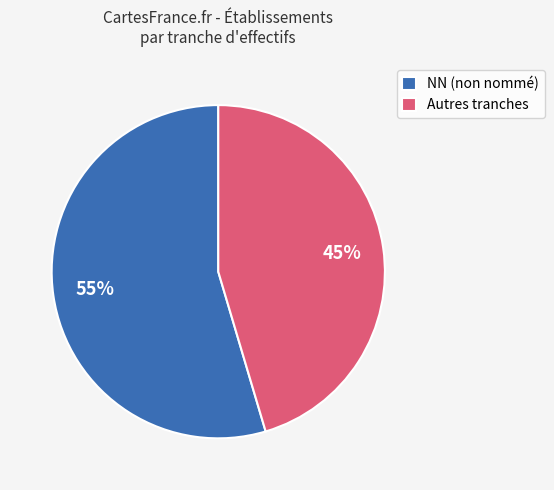

Count the number of slices in the pie.

2